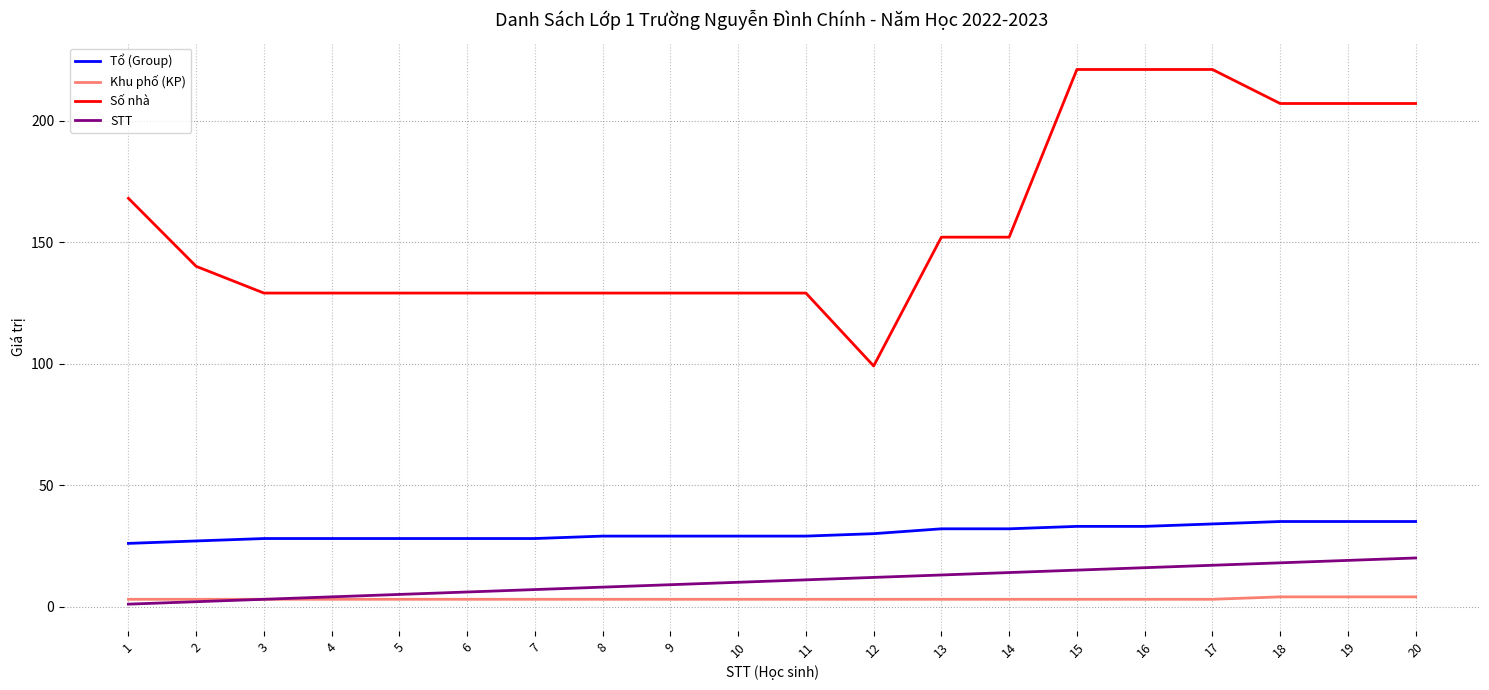

Which series changed the most between 4 and 15?

Số nhà